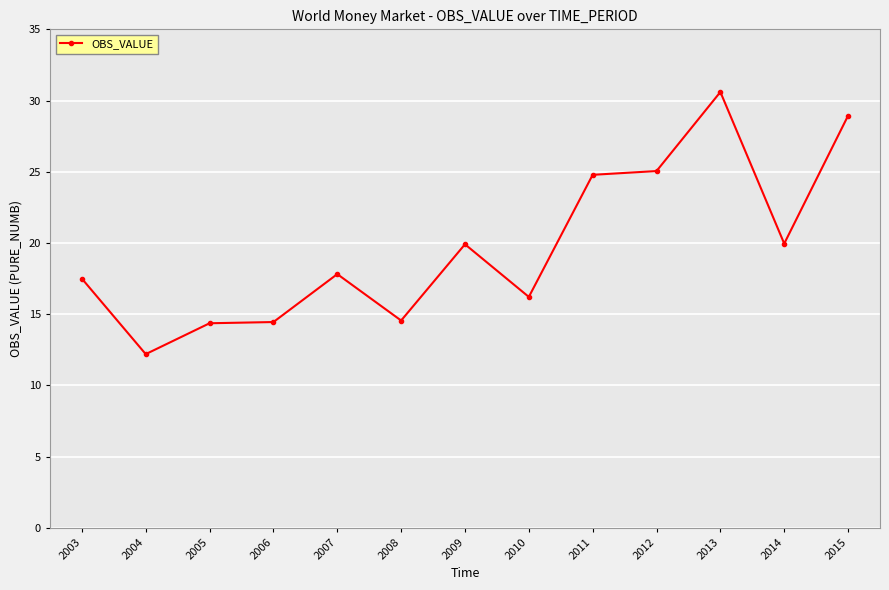

What is the minimum value shown in the chart?

12.2